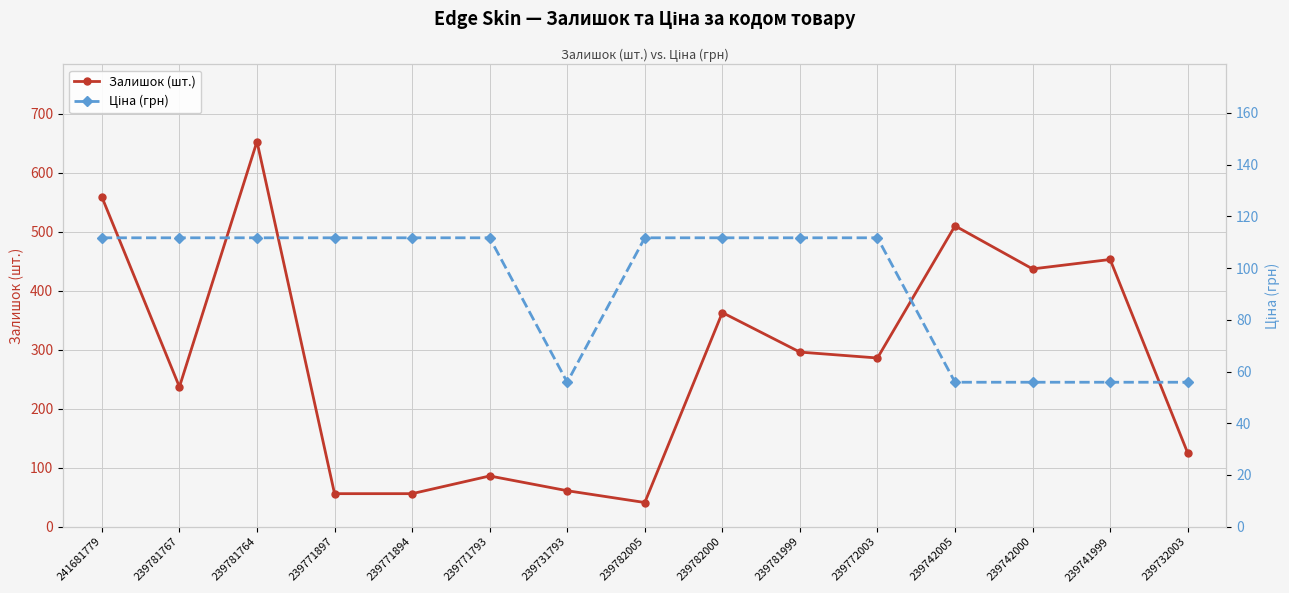

How many lines are shown in the chart?

2